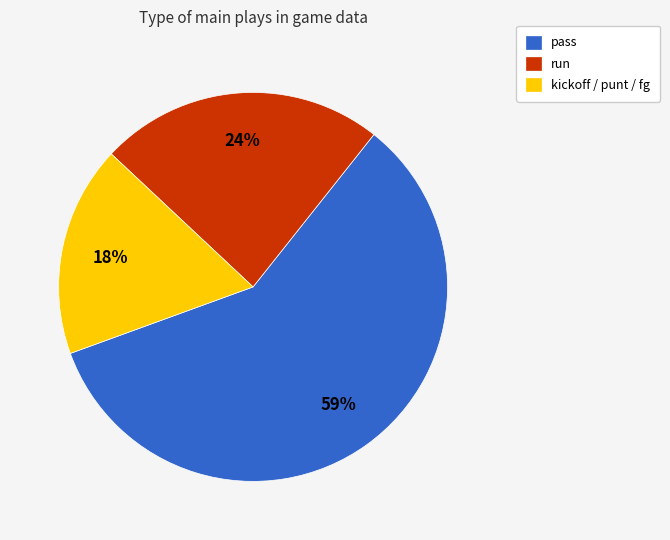

To the nearest percent, what is the average slice percentage?

33%